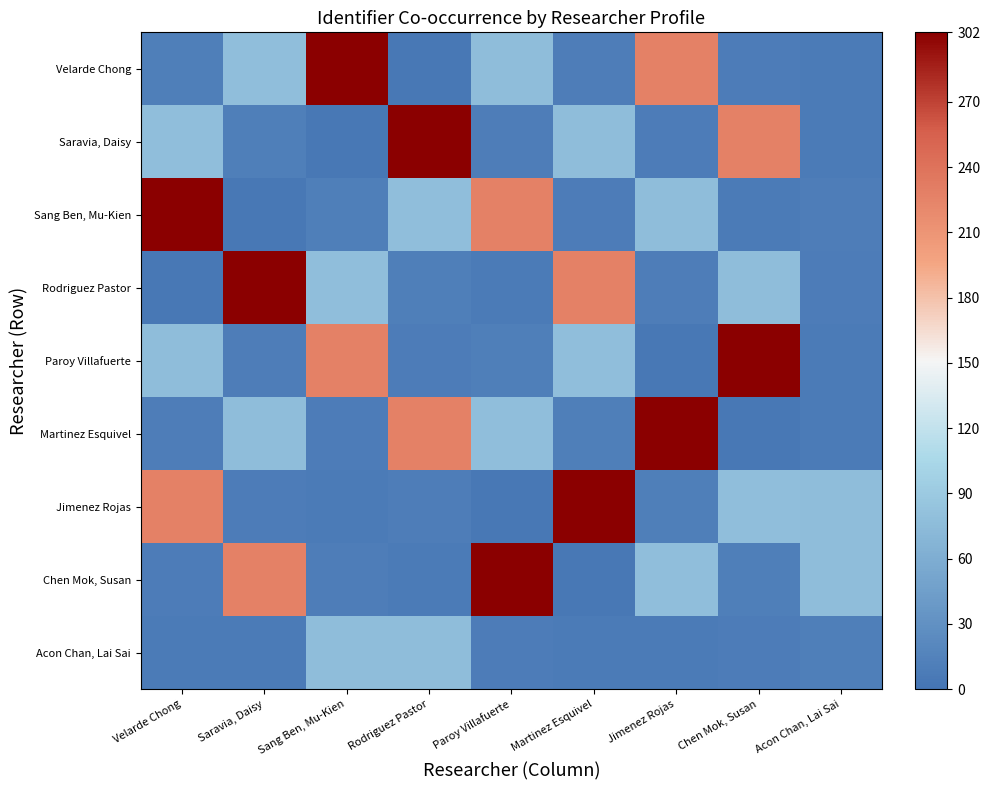

What is the difference between the highest and lowest values at Chen Mok, Susan?

298